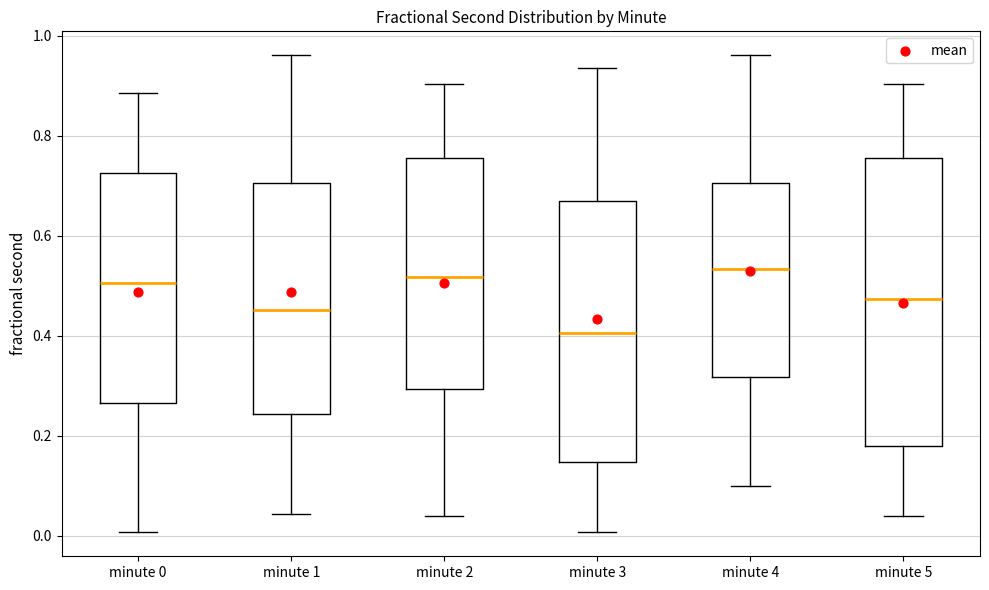

Reading left to right, transcribe this box plot: for each box, give where its median line is, the range the box spans, and where its two whiskers end, as read against the y-axis. The values are not printed on the chart, so give them approximately, as read against the axis.

minute 0: median 0.50, box 0.26 to 0.72, whiskers 0.00 to 0.88
minute 1: median 0.46, box 0.24 to 0.70, whiskers 0.04 to 0.96
minute 2: median 0.52, box 0.30 to 0.76, whiskers 0.04 to 0.90
minute 3: median 0.40, box 0.14 to 0.66, whiskers 0.00 to 0.94
minute 4: median 0.54, box 0.32 to 0.70, whiskers 0.10 to 0.96
minute 5: median 0.48, box 0.18 to 0.76, whiskers 0.04 to 0.90